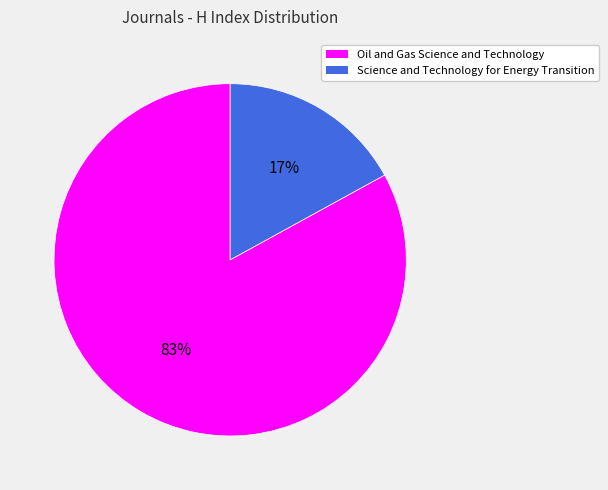

Combined, do Oil and Gas Science and Technology and Science and Technology for Energy Transition account for over 50%?

Yes